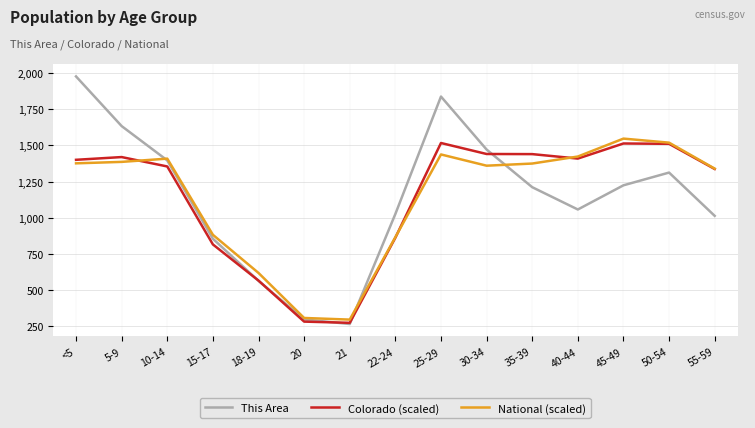

Is this an area chart (filled region under the line)?

No